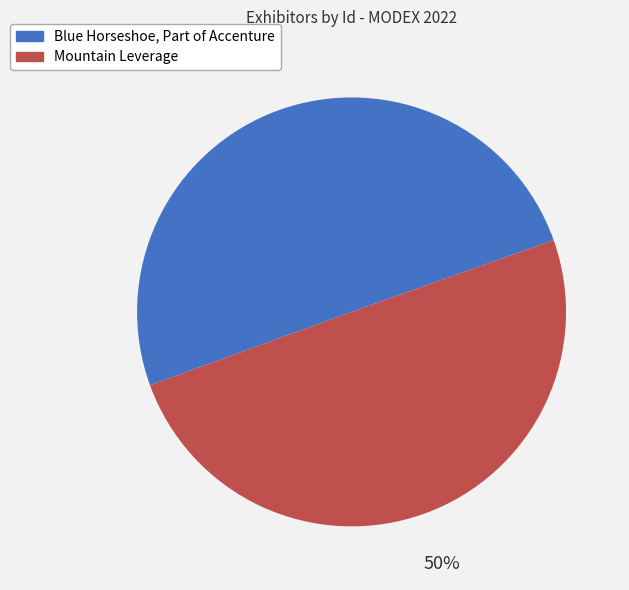

What is the ratio of the value at Blue Horseshoe, Part of Accenture to the value at Mountain Leverage?

1.0